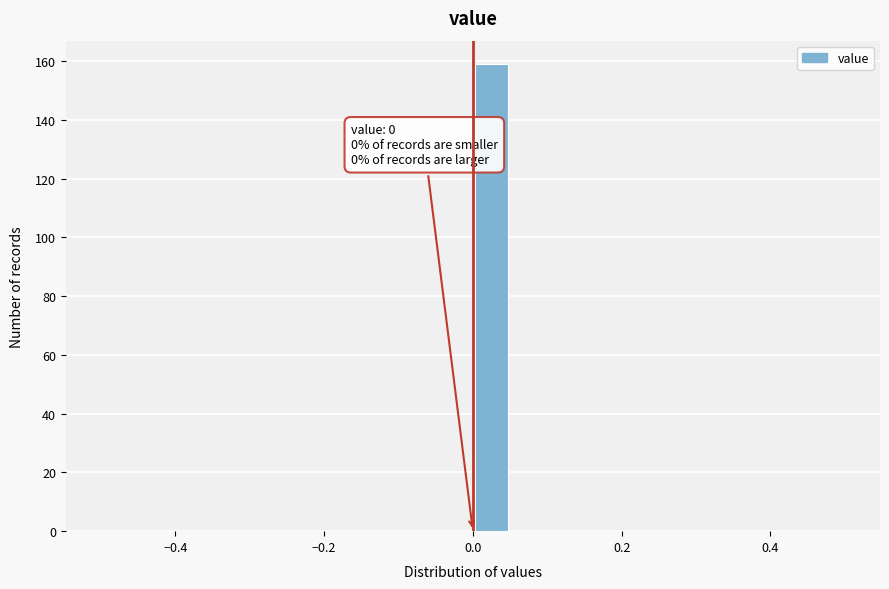

Read against the x-axis, roughly where is the centre of the tallest bar?

0.02